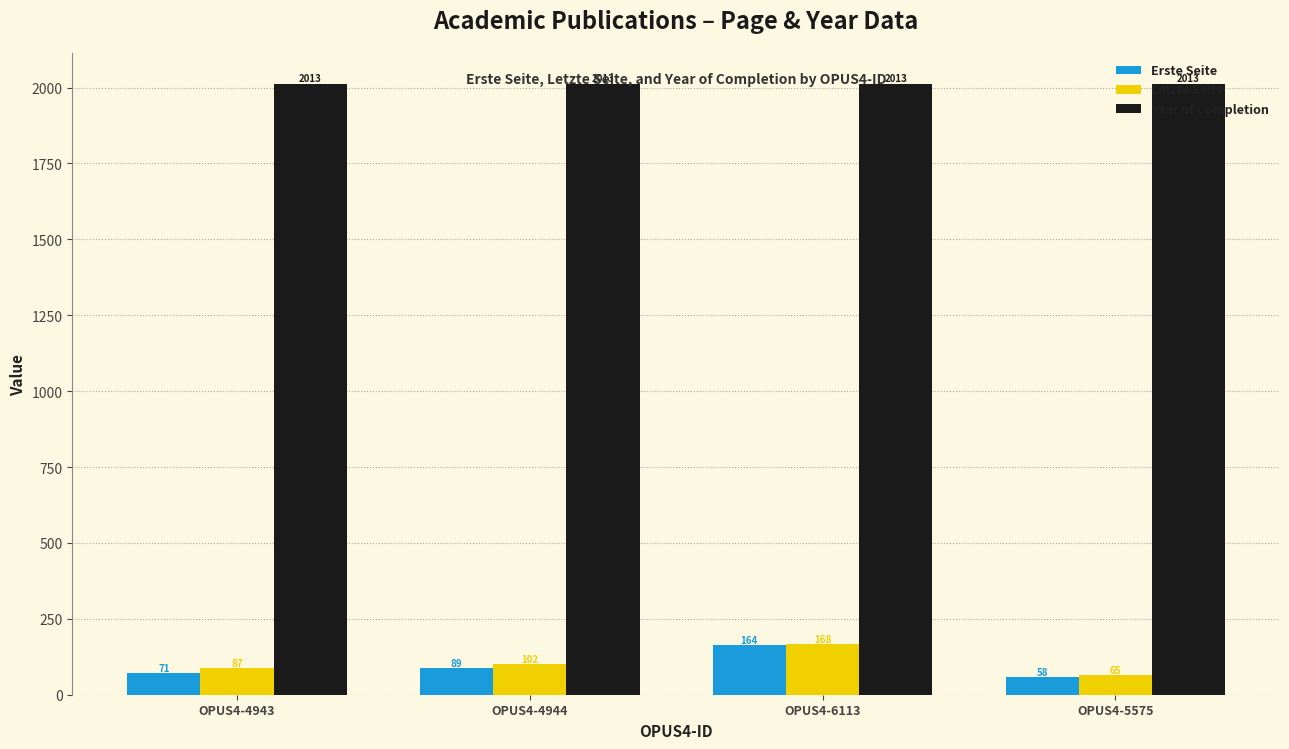

What is the approximate value of Year of Completion at OPUS4-5575?

2013